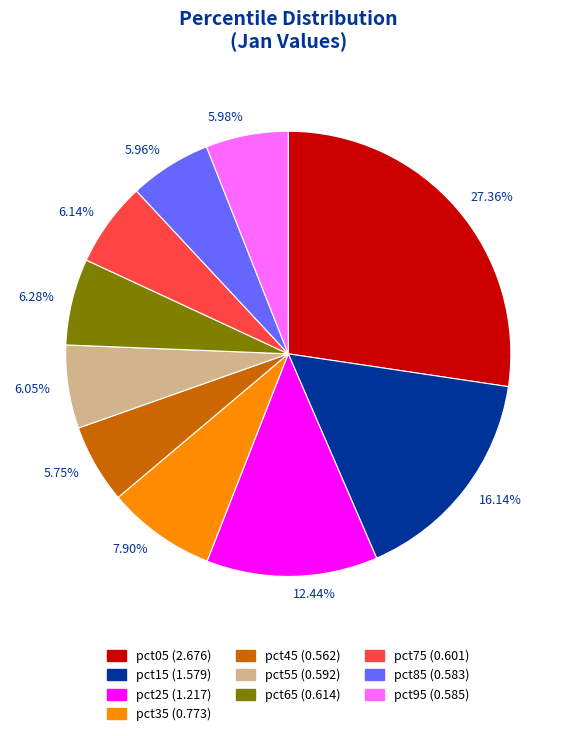

To the nearest percent, what is the average slice percentage?

10%